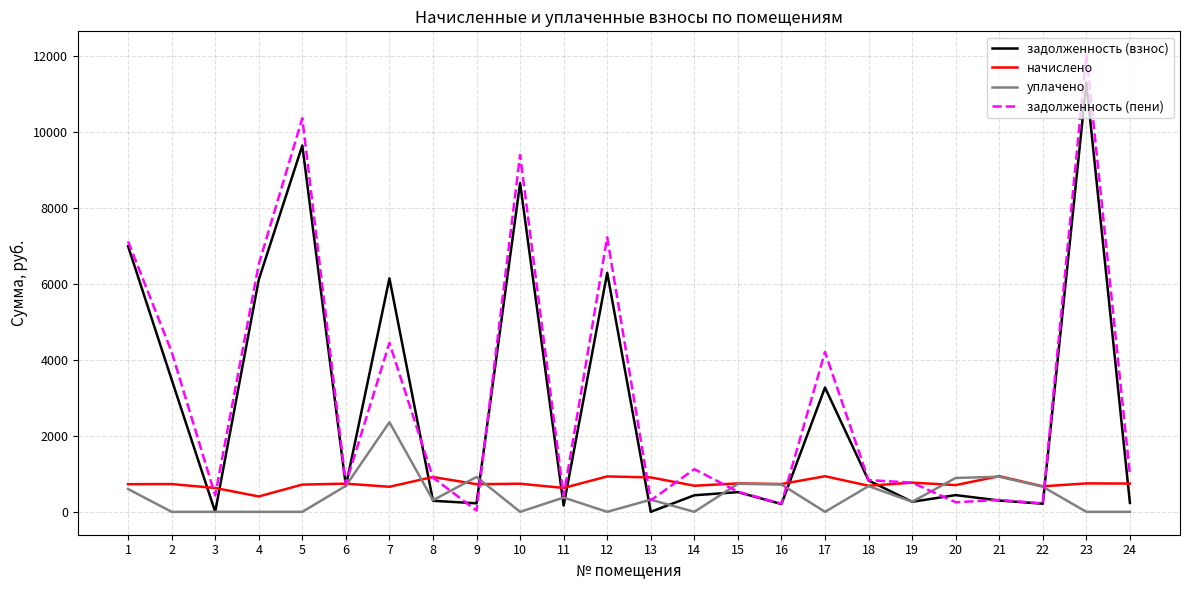

Is the value of начислено at 13 greater than the value of уплачено at 7?

No